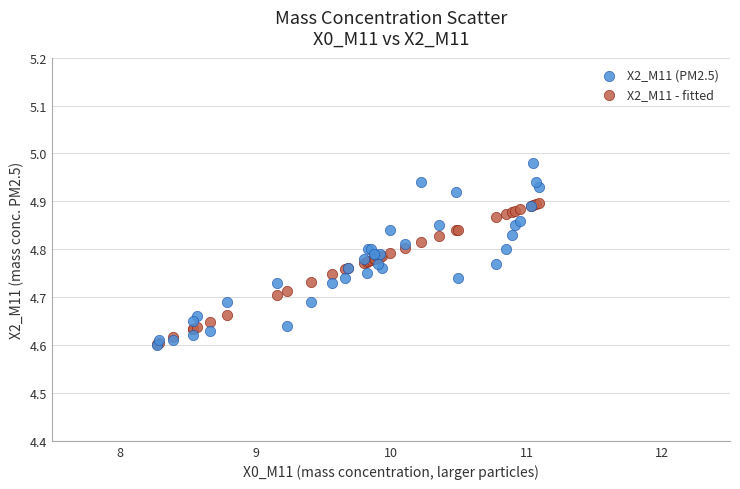

Which series has the widest spread of Y values?

X2_M11 (PM2.5)